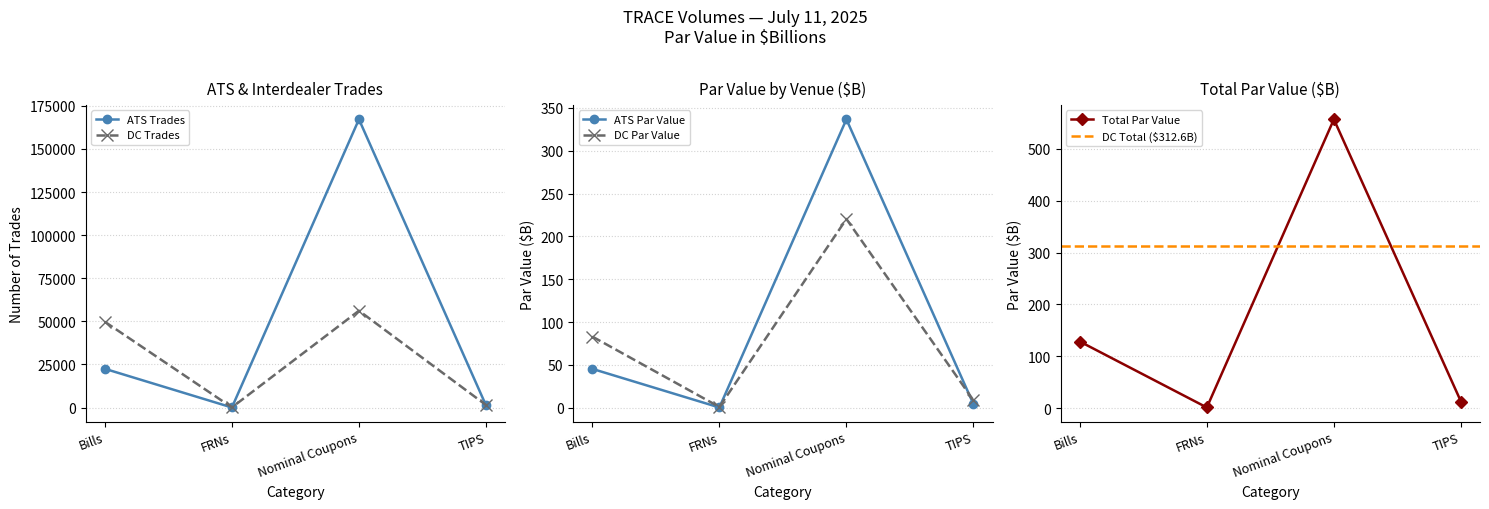

What is the label of the 5th point from the right?

Bills